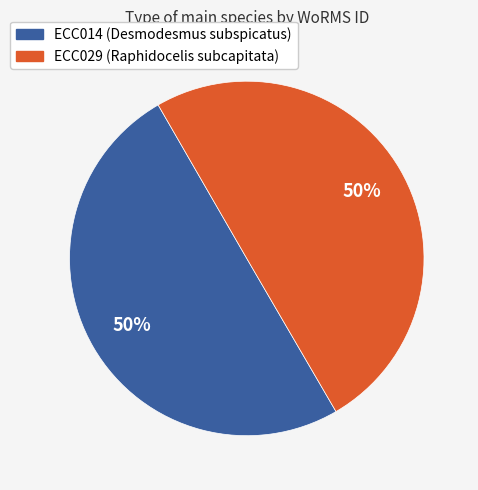

How many segments does this pie chart have?

2